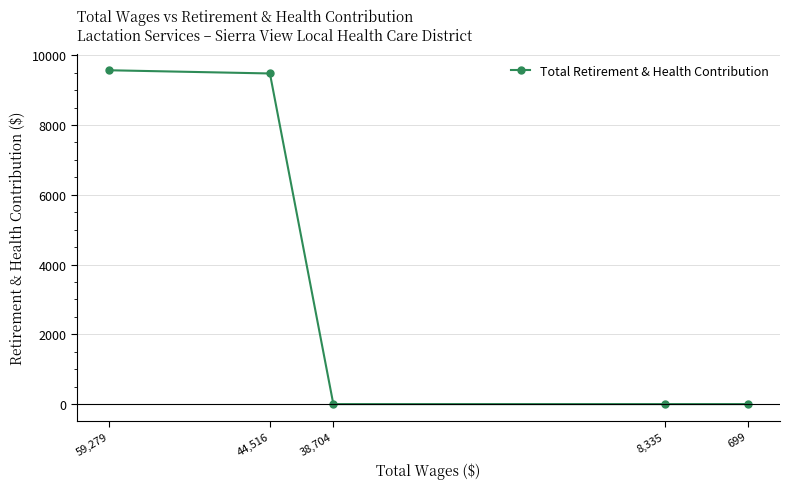

Reading left to right, transcribe all the data shown in this chart.

59,279=9568	44,516=9476	38,704=0	8,335=0	699=0